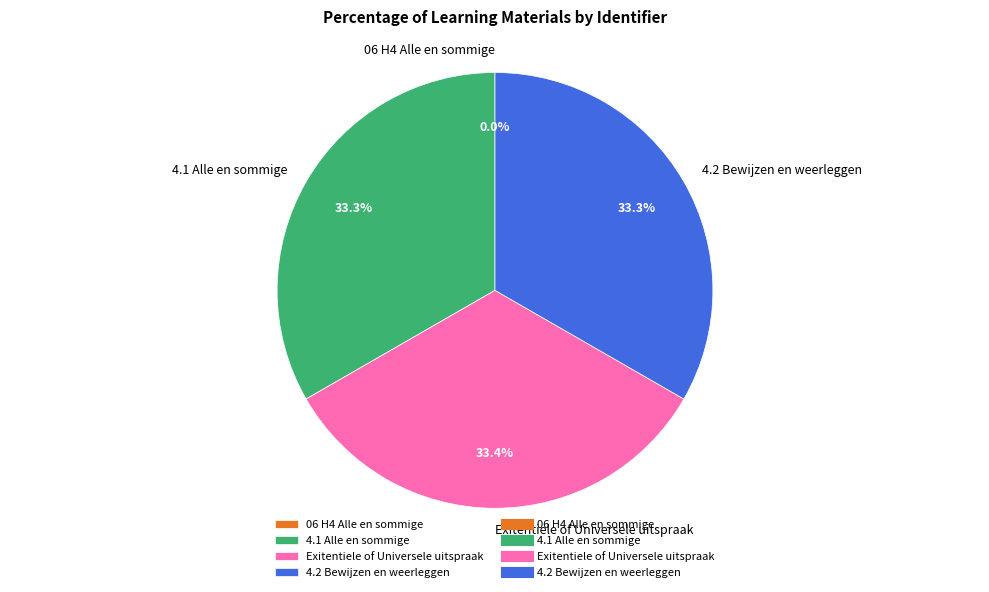

Is there a majority slice in this chart?

No